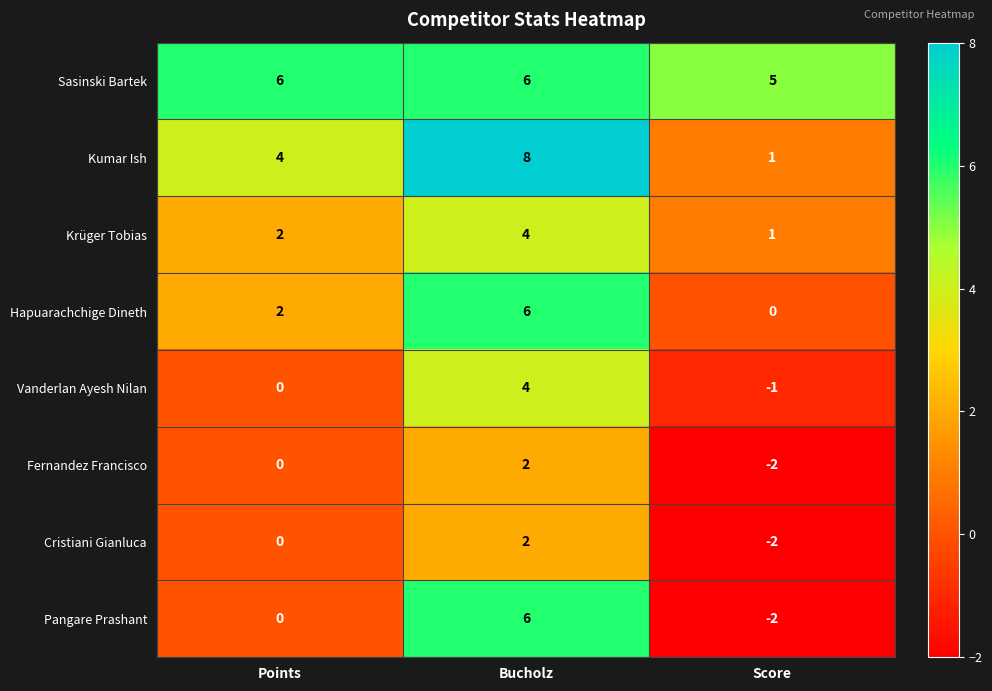

The Vanderlan Ayesh Nilan series shows 3 at Bucholz. True or false?

False